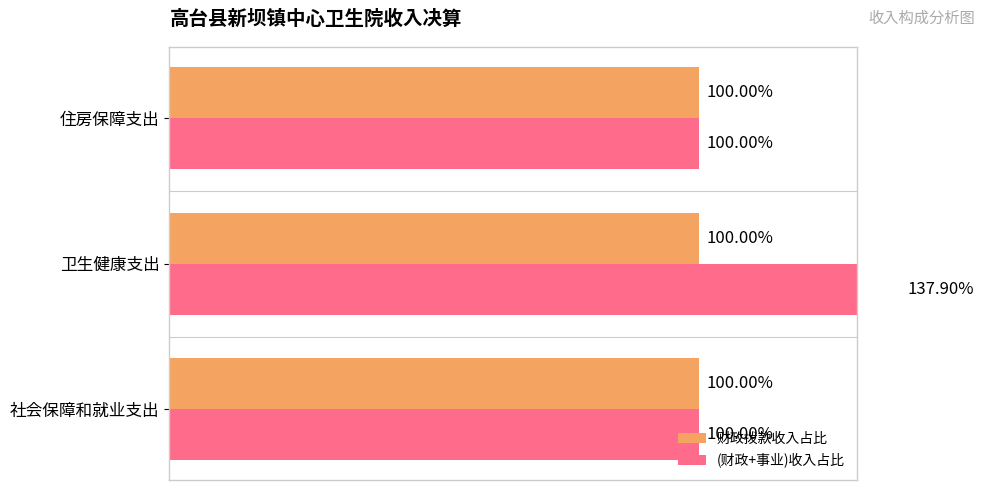

What is the sum of all (财政+事业)收入占比 values?

337.9